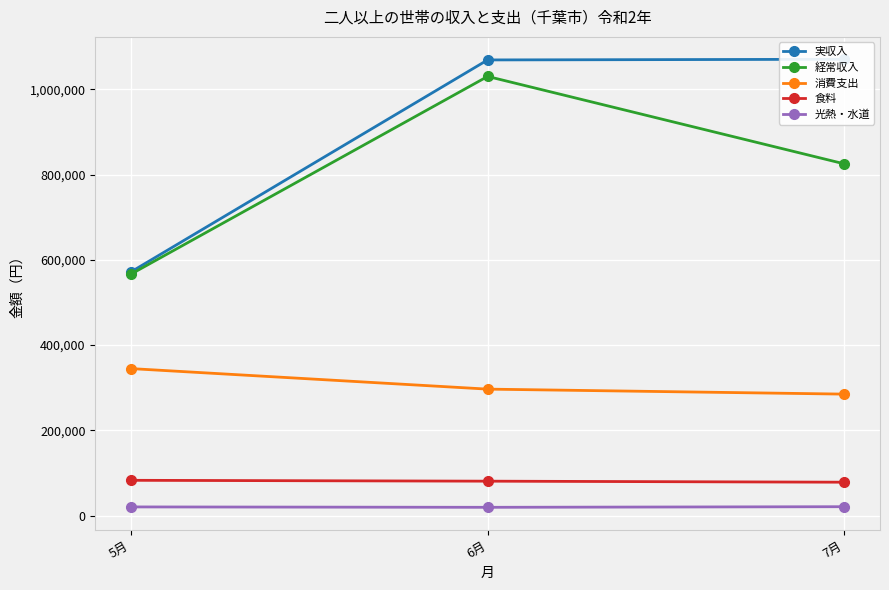

What is the highest value of the 消費支出 series?

344862